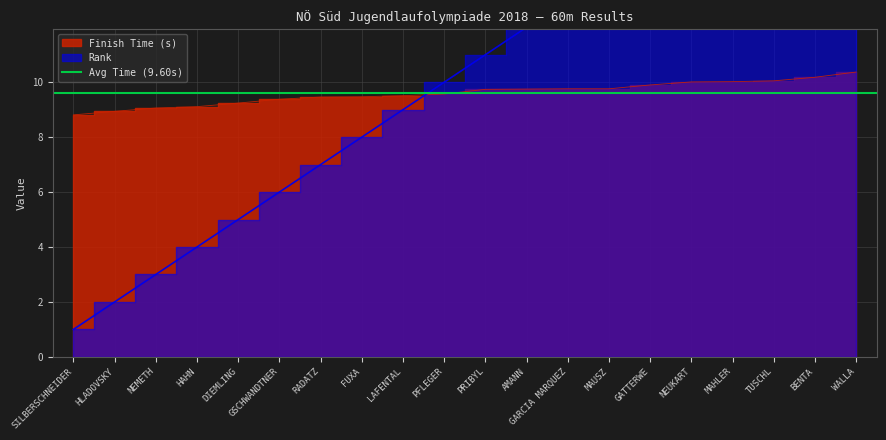

Reading left to right, list all the values displayed in this chart.

Finish Time (s): SILBERSCHNEIDER=8.8	HLADOVSKY=8.9	NEMETH=9.1	HAHN=9.1	DIEMLING=9.2	GSCHWANDTNER=9.4	RADATZ=9.5	FUXA=9.5	LAFENTAL=9.5	PFLEGER=9.6	PRIBYL=9.7	AMANN=9.8	GARCIA MARQUEZ=9.8	MAUSZ=9.8	GATTERWE=9.9	NEUKART=10.0	MAHLER=10.0	TUSCHL=10.1	BENTA=10.2	WALLA=10.4
Rank: SILBERSCHNEIDER=1.0	HLADOVSKY=2.0	NEMETH=3.0	HAHN=4.0	DIEMLING=5.0	GSCHWANDTNER=6.0	RADATZ=7.0	FUXA=8.0	LAFENTAL=9.0	PFLEGER=10.0	PRIBYL=11.0	AMANN=12.0	GARCIA MARQUEZ=13.0	MAUSZ=13.0	GATTERWE=15.0	NEUKART=16.0	MAHLER=17.0	TUSCHL=18.0	BENTA=19.0	WALLA=20.0